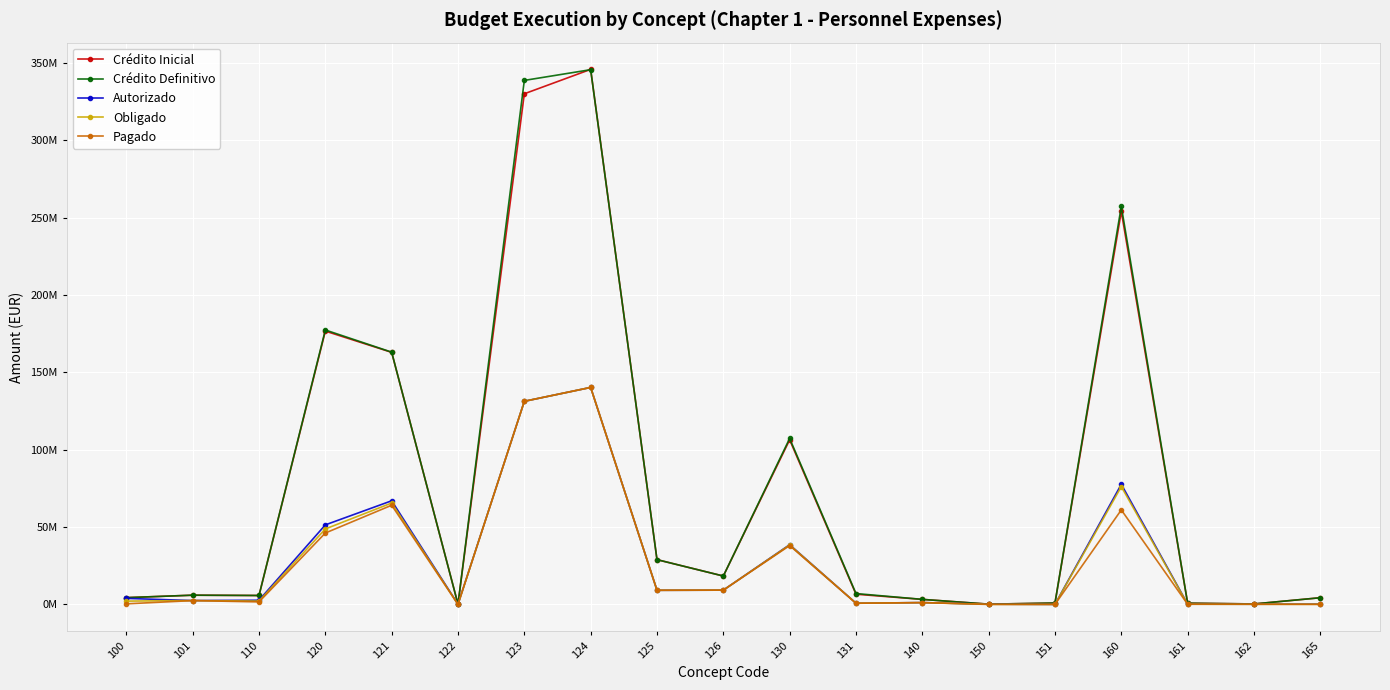

What is the value of the Crédito Definitivo point at the 2nd from the left?

5971179.6